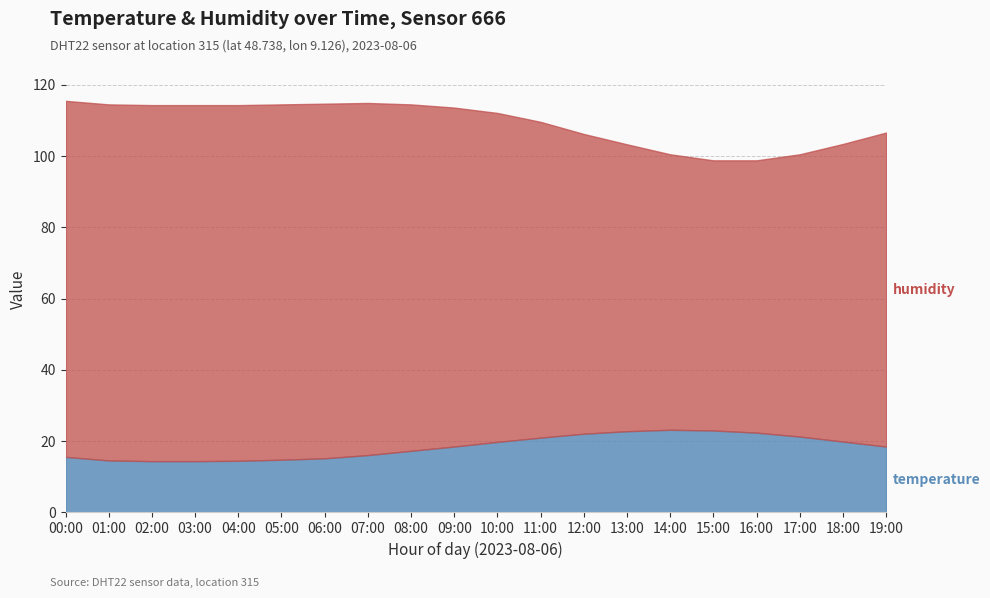

Which series has the largest range (max minus min)?

humidity